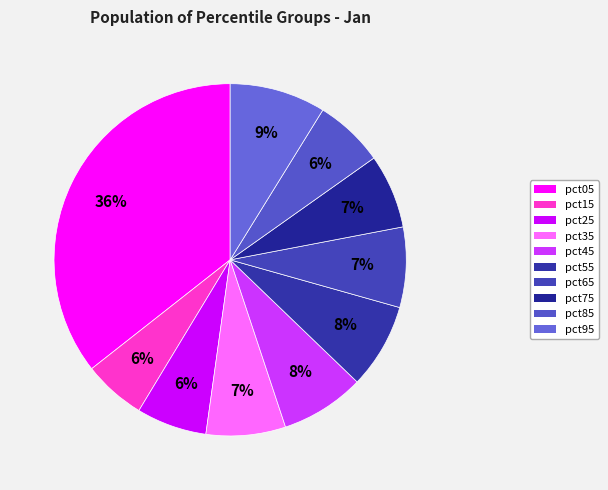

To the nearest percent, what is the difference between the pct05 and pct85 slice percentages?

29%